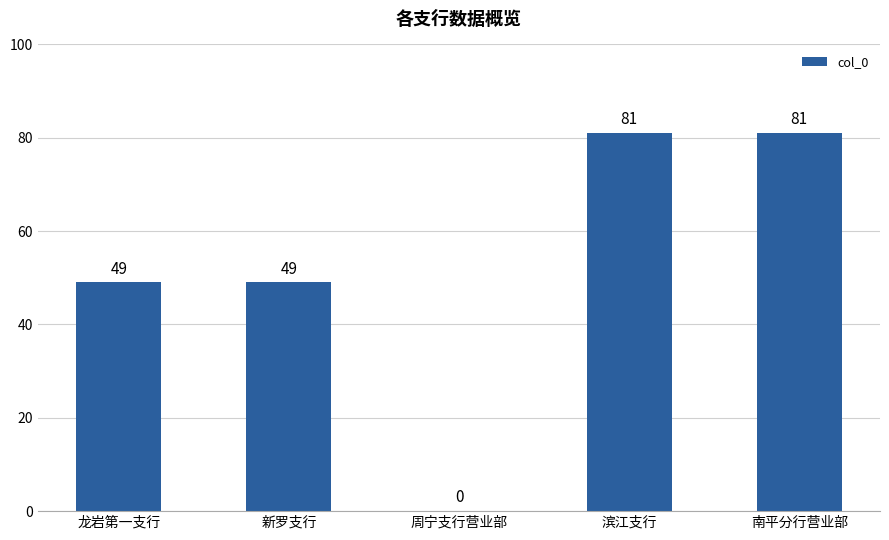

What is the approximate value at 滨江支行?

81